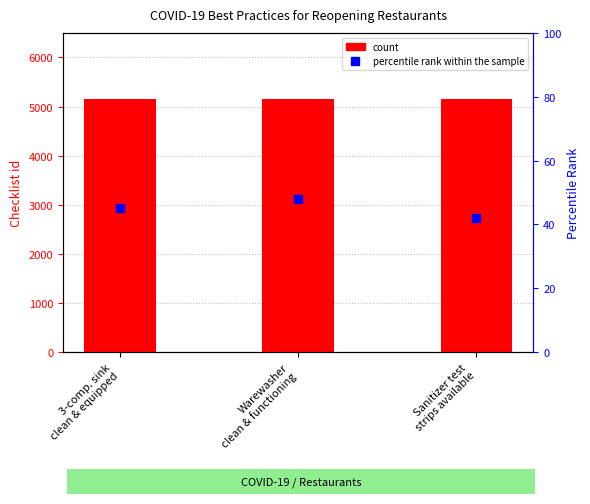

What is the difference between the highest and lowest values at Sanitizer test
strips available?

5112